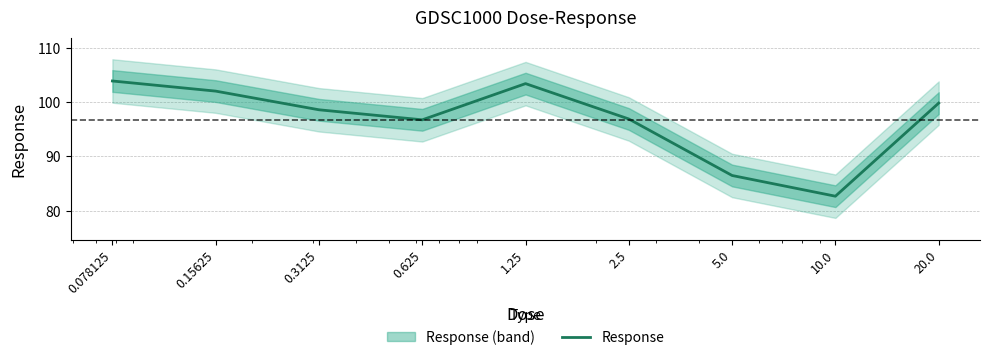

What is the sum of all values?

870.5